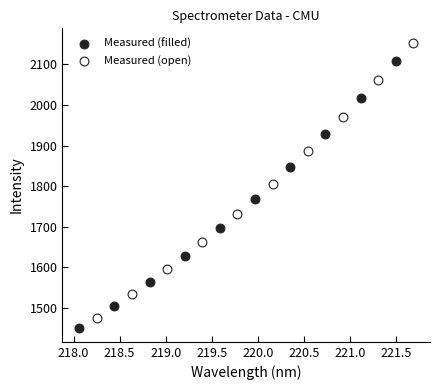

Which series reaches the maximum Y coordinate?

Measured (open)